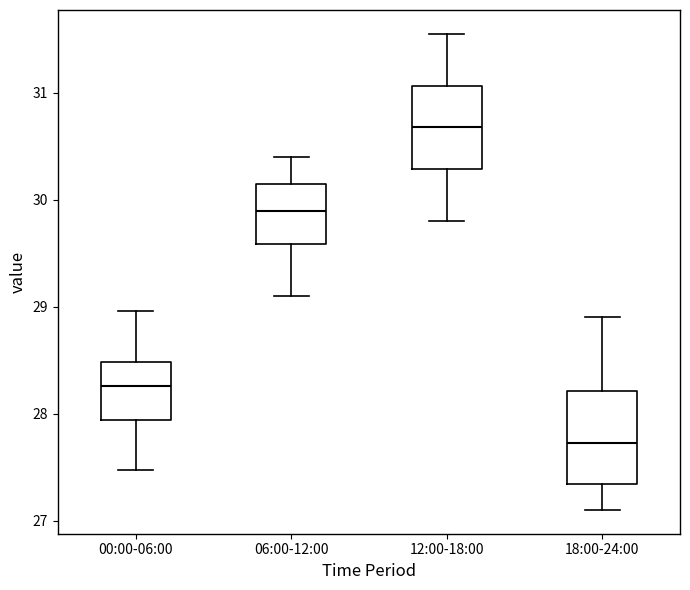

Which box has the lowest median line?

18:00-24:00